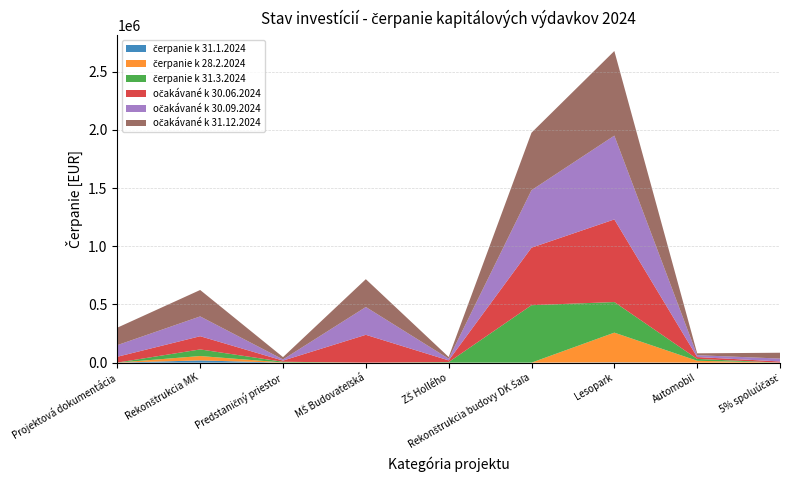

Reading left to right, list all the values displayed in this chart.

čerpanie k 31.1.2024: Projektová dokumentácia=0.0	Rekonštrukcia MK=18908.3	Predstaničný priestor=0.0	MŠ Budovateľská=0.0	ZŠ Hollého=0.0	Rekonštrukcia budovy DK Šaľa=0.0	Lesopark=2684.4	Automobil=0.0	5% spoluúčasť=0.0
čerpanie k 28.2.2024: Projektová dokumentácia=0.0	Rekonštrukcia MK=37816.7	Predstaničný priestor=1420.0	MŠ Budovateľská=0.0	ZŠ Hollého=0.0	Rekonštrukcia budovy DK Šaľa=0.0	Lesopark=255025.3	Automobil=15982.0	5% spoluúčasť=0.0
čerpanie k 31.3.2024: Projektová dokumentácia=432.0	Rekonštrukcia MK=56725.0	Predstaničný priestor=5980.0	MŠ Budovateľská=0.0	ZŠ Hollého=4597.2	Rekonštrukcia budovy DK Šaľa=493591.9	Lesopark=262798.5	Automobil=15982.0	5% spoluúčasť=0.0
očakávané k 30.06.2024: Projektová dokumentácia=50000.0	Rekonštrukcia MK=113450.0	Predstaničný priestor=10000.0	MŠ Budovateľská=239000.0	ZŠ Hollého=14600.0	Rekonštrukcia budovy DK Šaľa=494000.0	Lesopark=710000.0	Automobil=16000.0	5% spoluúčasť=10000.0
očakávané k 30.09.2024: Projektová dokumentácia=100000.0	Rekonštrukcia MK=170170.0	Predstaničný priestor=10000.0	MŠ Budovateľská=239000.0	ZŠ Hollého=14600.0	Rekonštrukcia budovy DK Šaľa=494000.0	Lesopark=720000.0	Automobil=16000.0	5% spoluúčasť=25000.0
očakávané k 31.12.2024: Projektová dokumentácia=150000.0	Rekonštrukcia MK=227000.0	Predstaničný priestor=20000.0	MŠ Budovateľská=239000.0	ZŠ Hollého=14600.0	Rekonštrukcia budovy DK Šaľa=494000.0	Lesopark=727000.0	Automobil=16000.0	5% spoluúčasť=50000.0